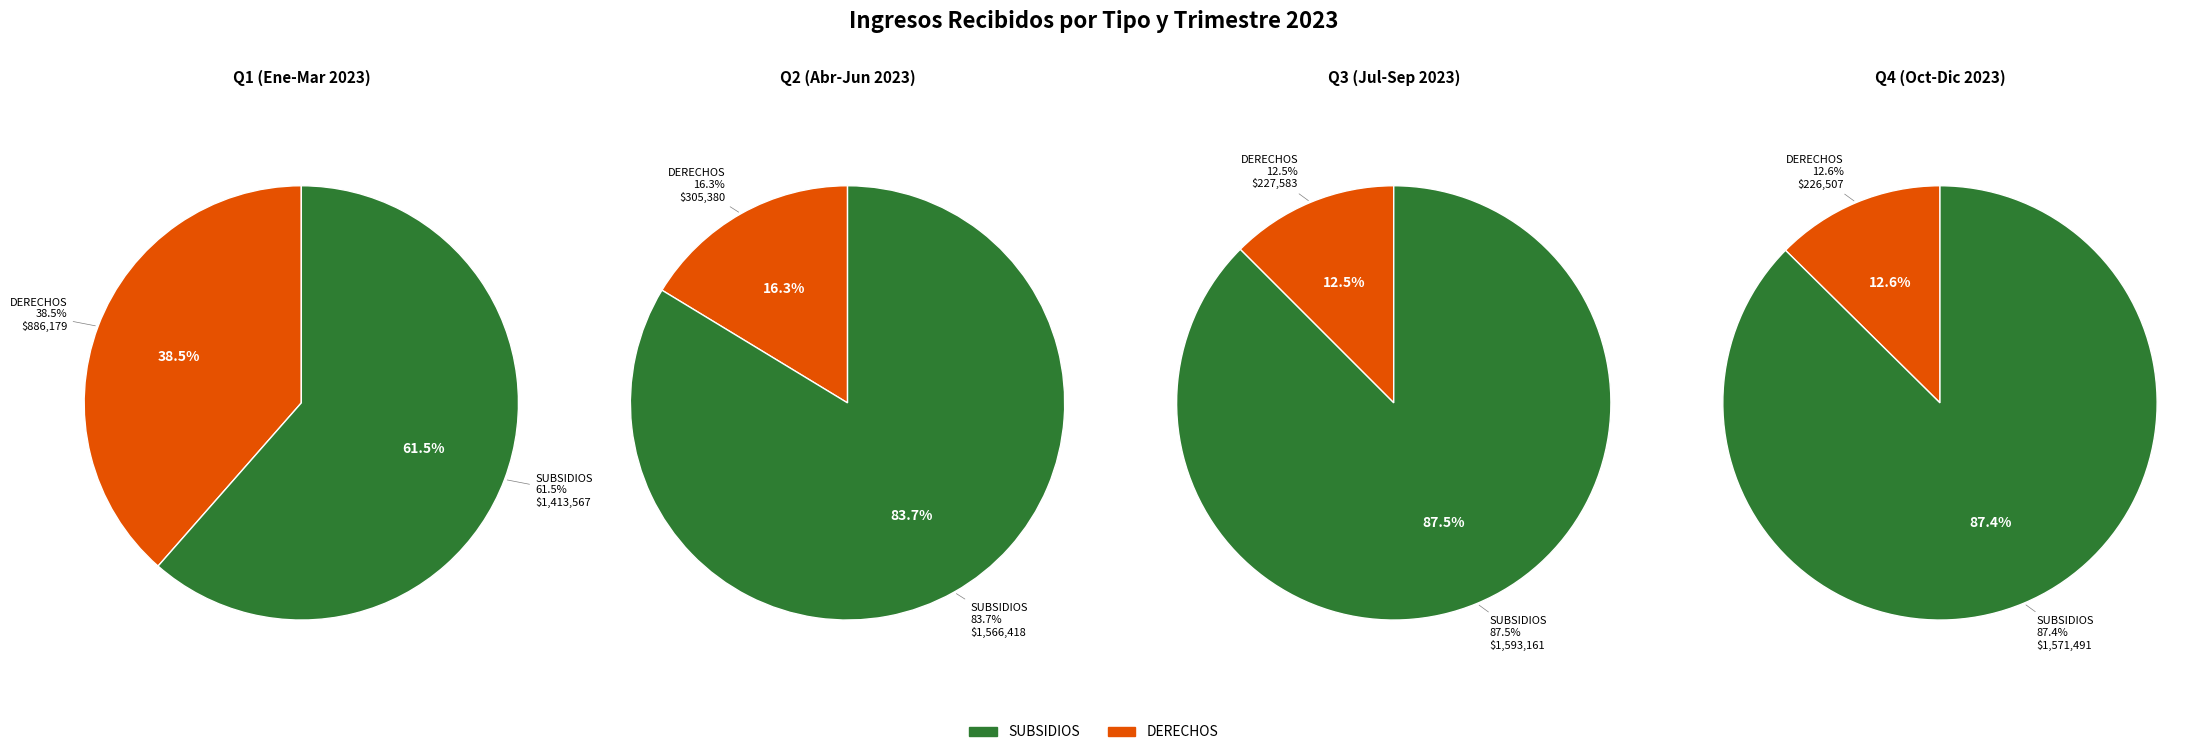

To the nearest percent, what is the difference between the SUBSIDIOS and DERECHOS slice percentages?

75%